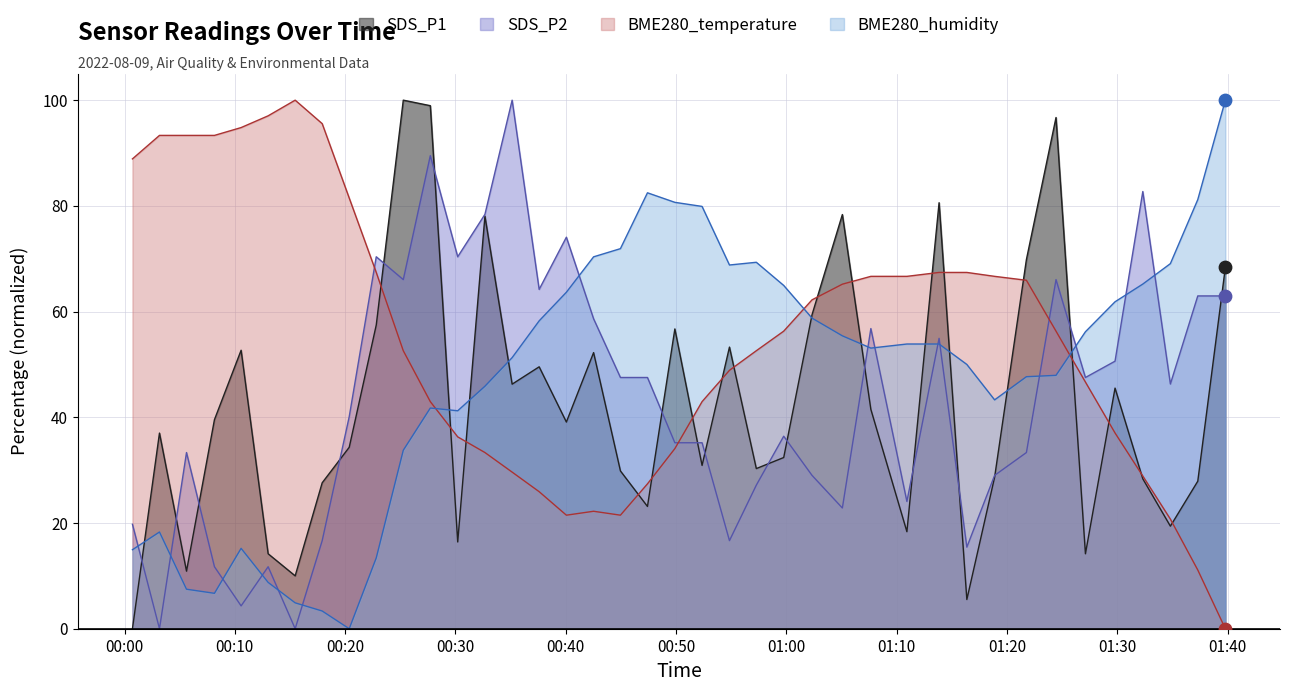

At how many categories does at least one series exceed 59?

39